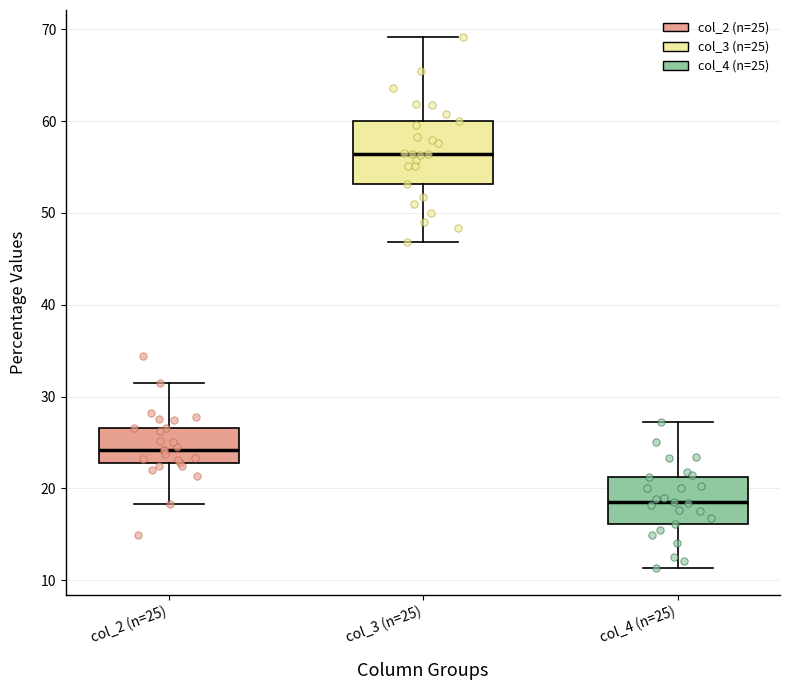

Where does the upper whisker of the box for col_3 (n=25) end on the y-axis? The values are not printed on the chart, so give them approximately, as read against the axis.

69